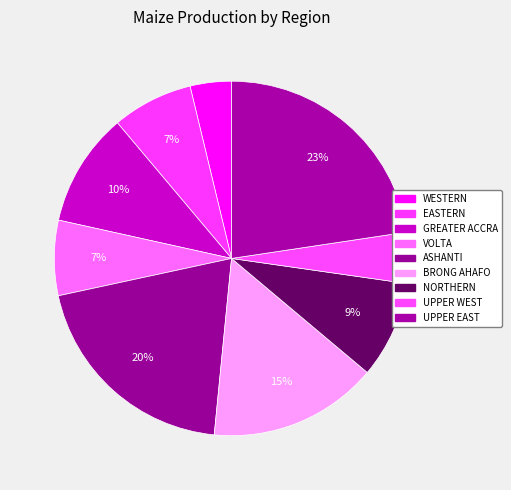

How many slices are in this pie chart?

9